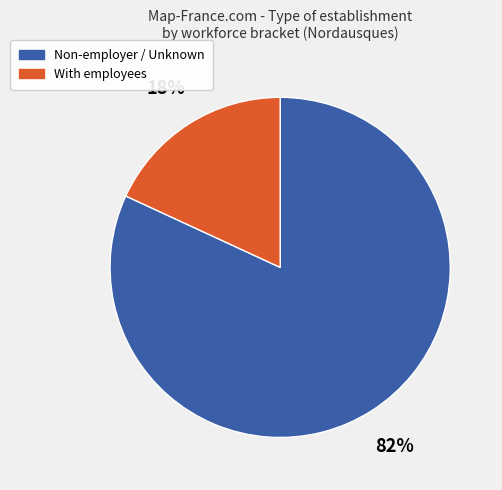

To the nearest percent, what percentage of the pie is With employees?

18%